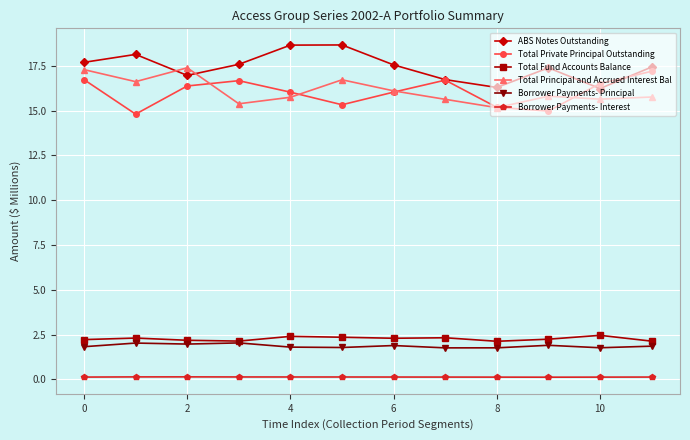

What is the highest value of the Total Principal and Accrued Interest Bal series?

17.4